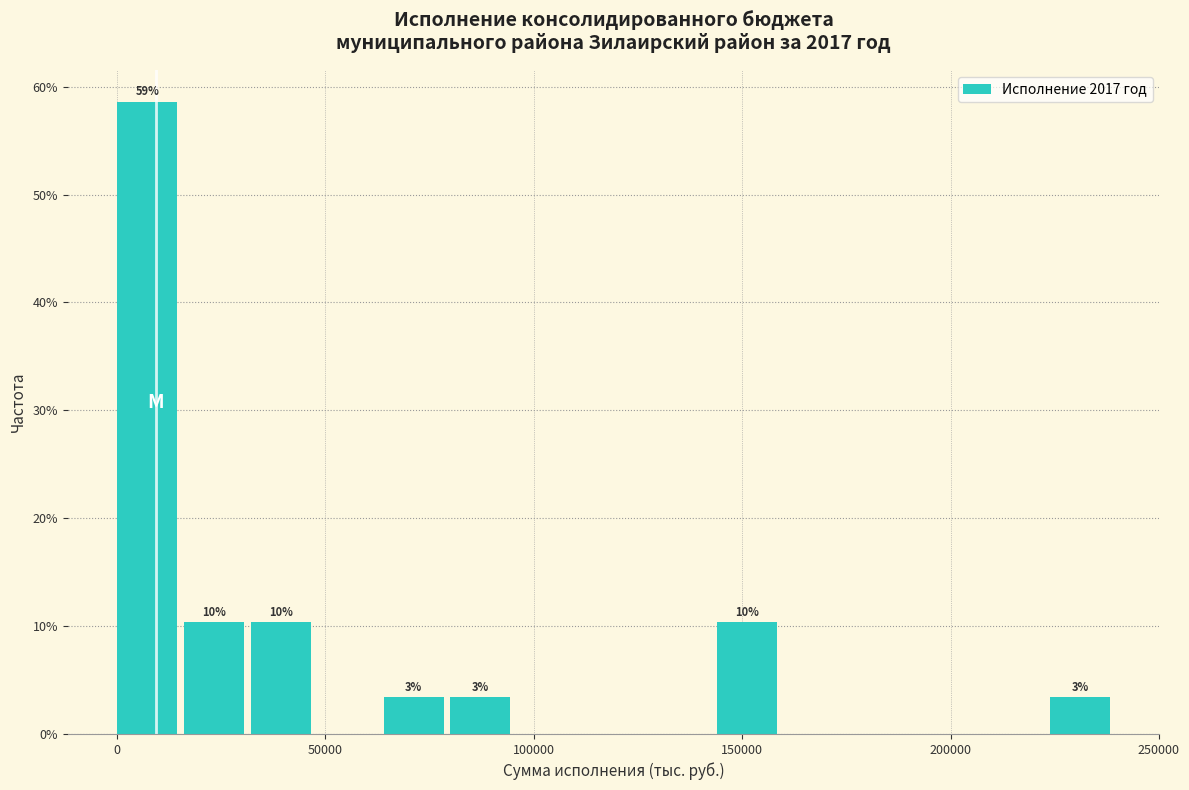

Around what value on the x-axis is the tallest bar? Give the approximate position of its centre, as read against the axis.

5000